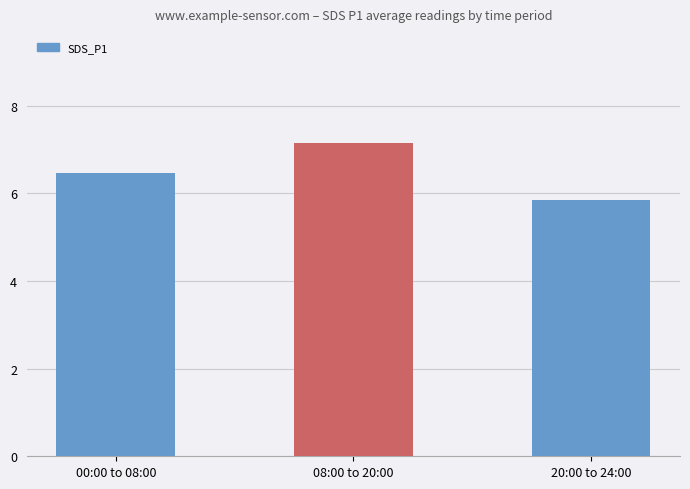

What is the smallest value displayed?

5.8